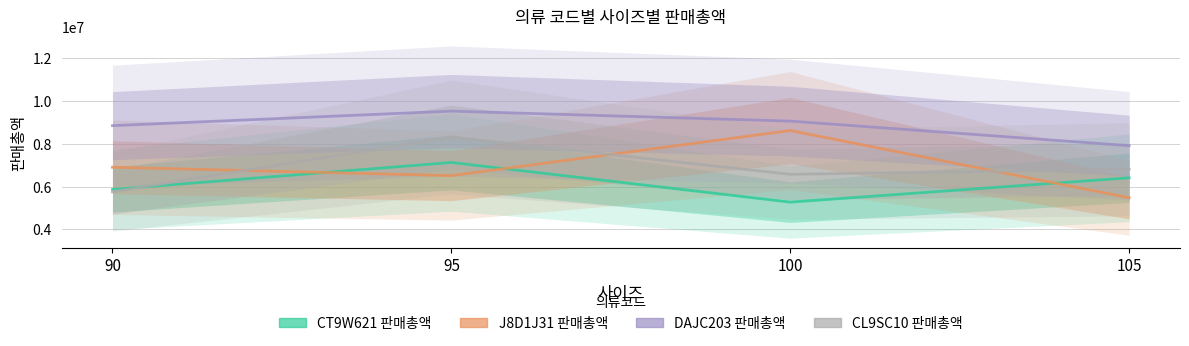

Is it true that CL9SC10 판매총액 equals 8316000 at 95?

True